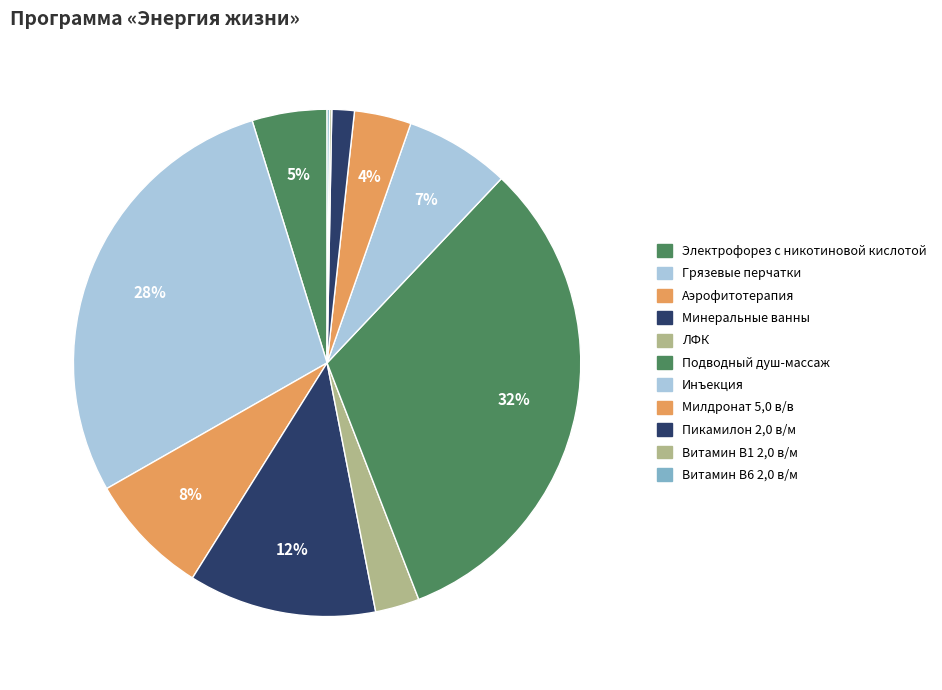

To the nearest percent, what is the difference between the largest and smallest slice percentages?

32%